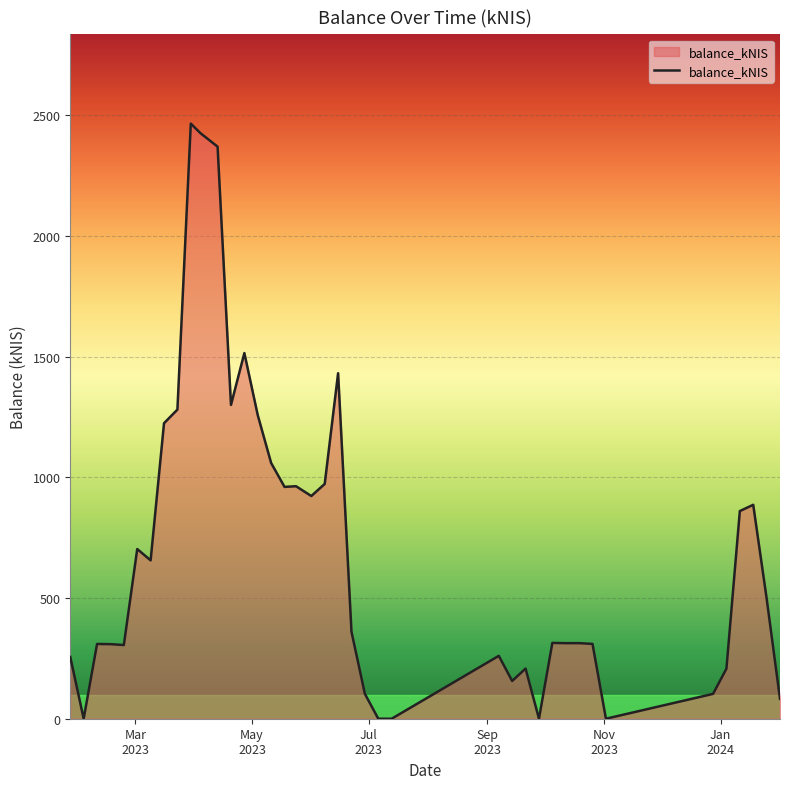

What is the average value?

691.6